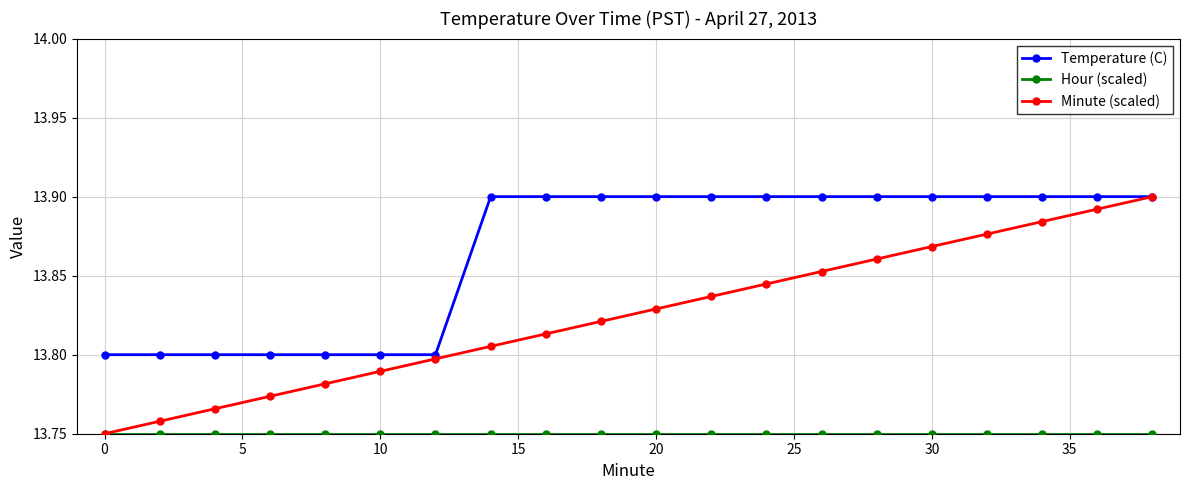

True or false: Minute (scaled) has more than 2 points higher than both neighbors.

False